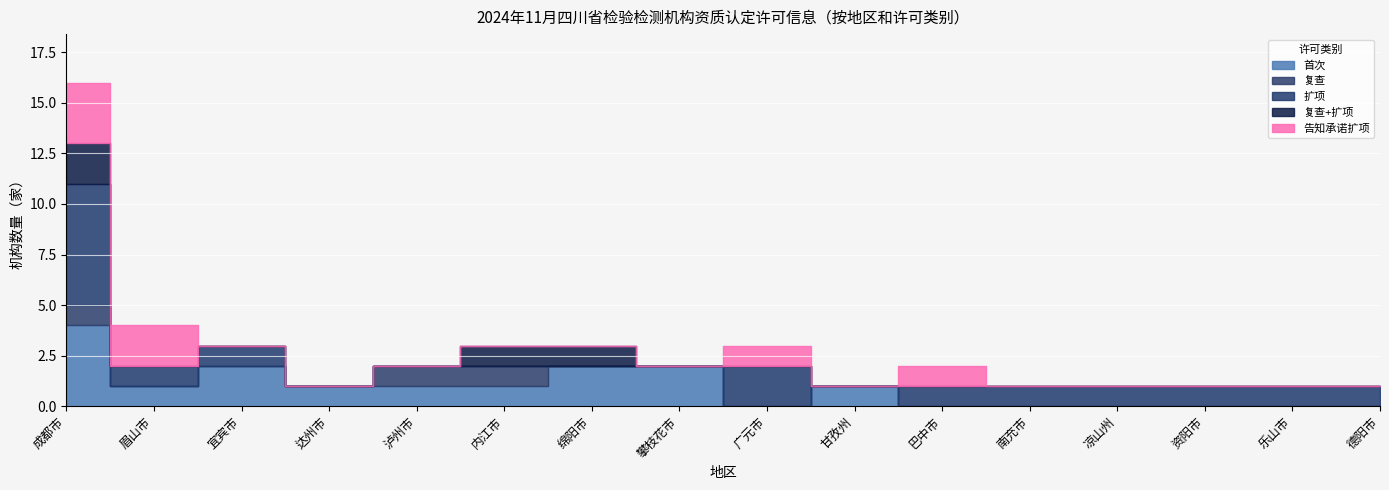

Is it true that 复查 equals 0 at 资阳市?

True